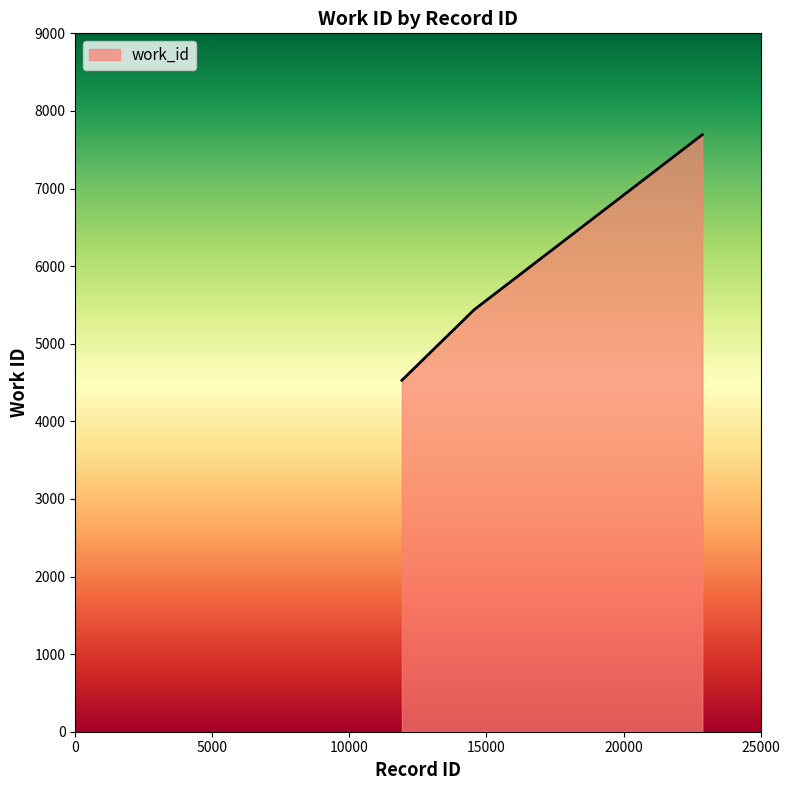

What is the difference between the maximum and minimum values?

3165